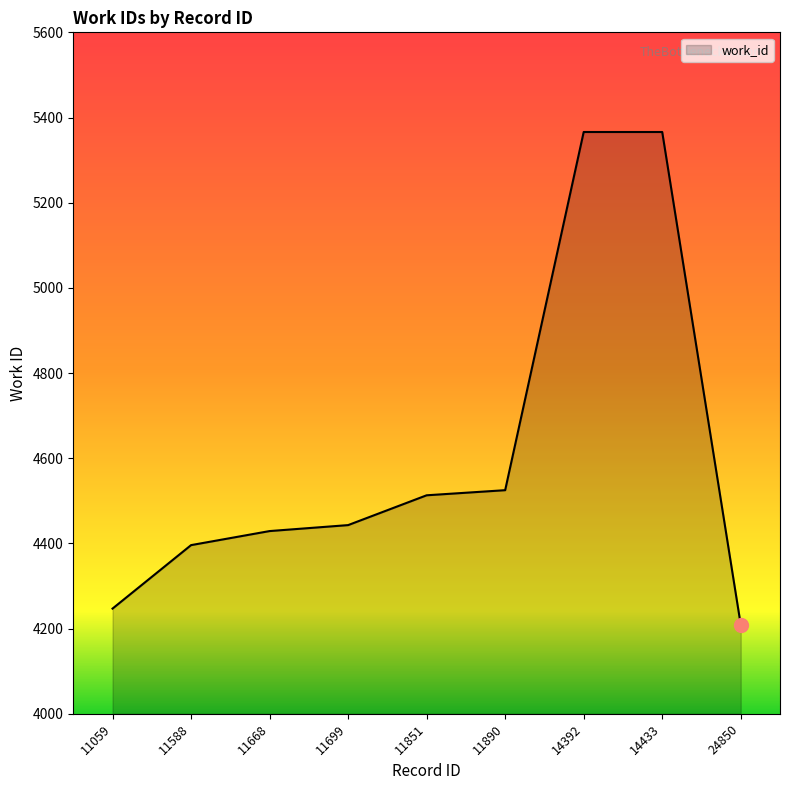

True or false: the data shows 4209 at 24850.

True